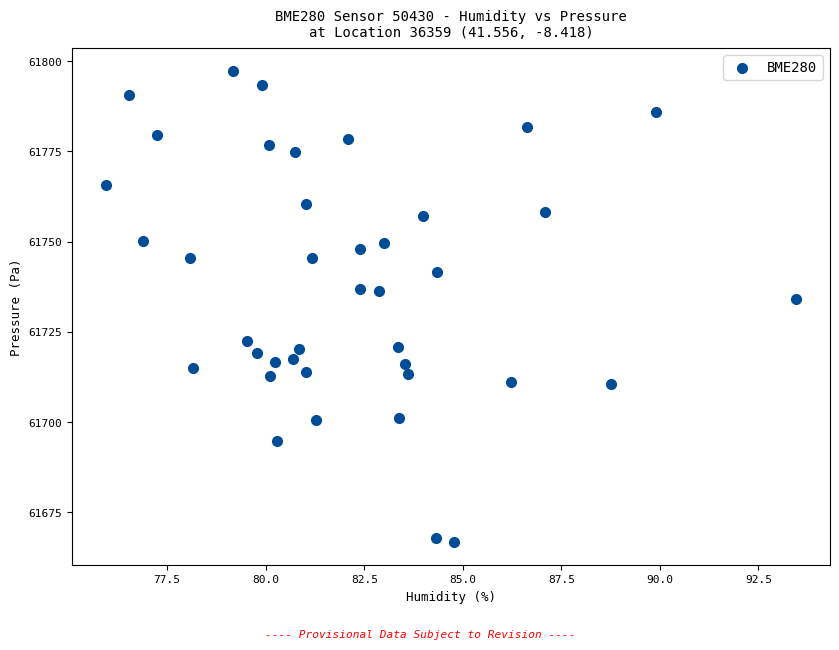

What Y value in the scatter plot is closest to 61732?

61734.1